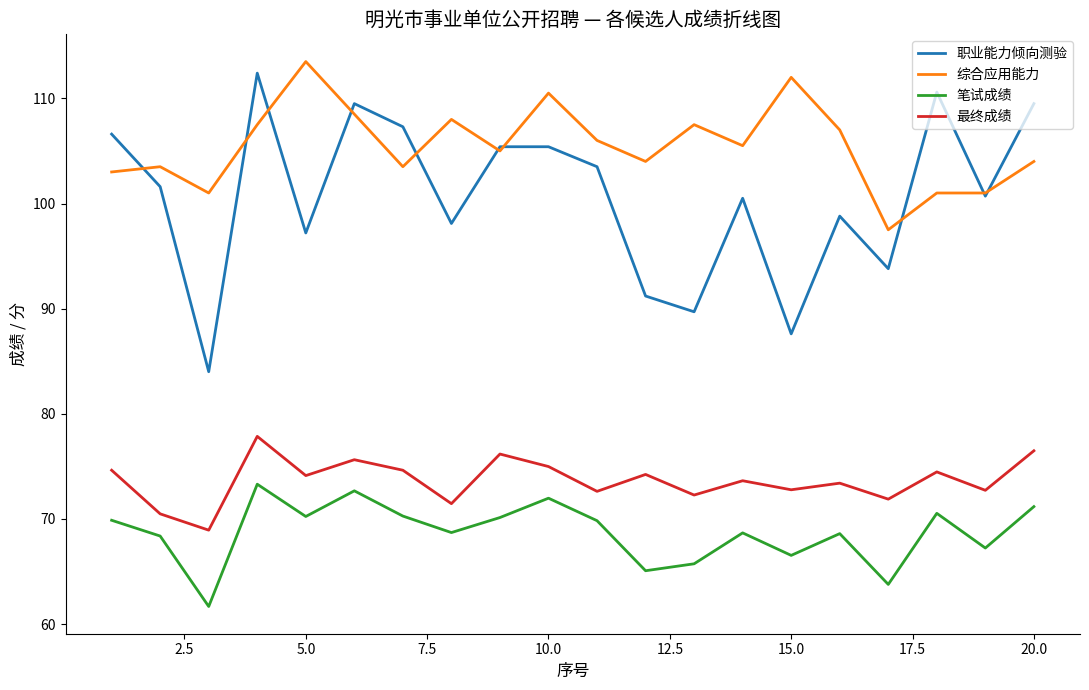

Which series has the widest spread of values?

职业能力倾向测验